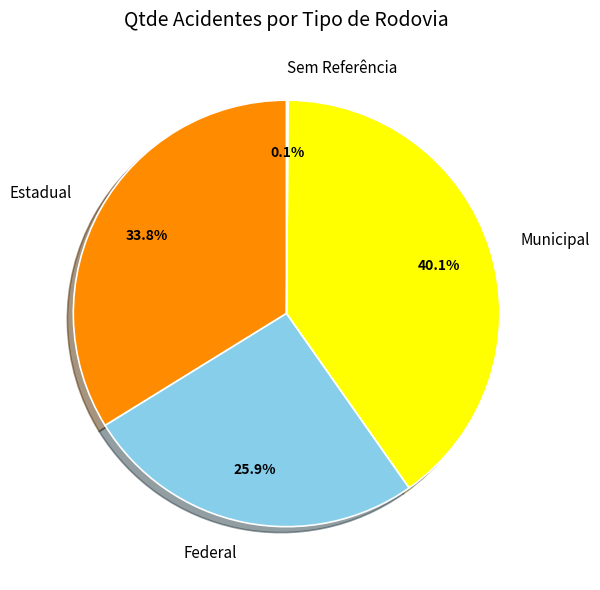

Which slice is the largest?

Municipal